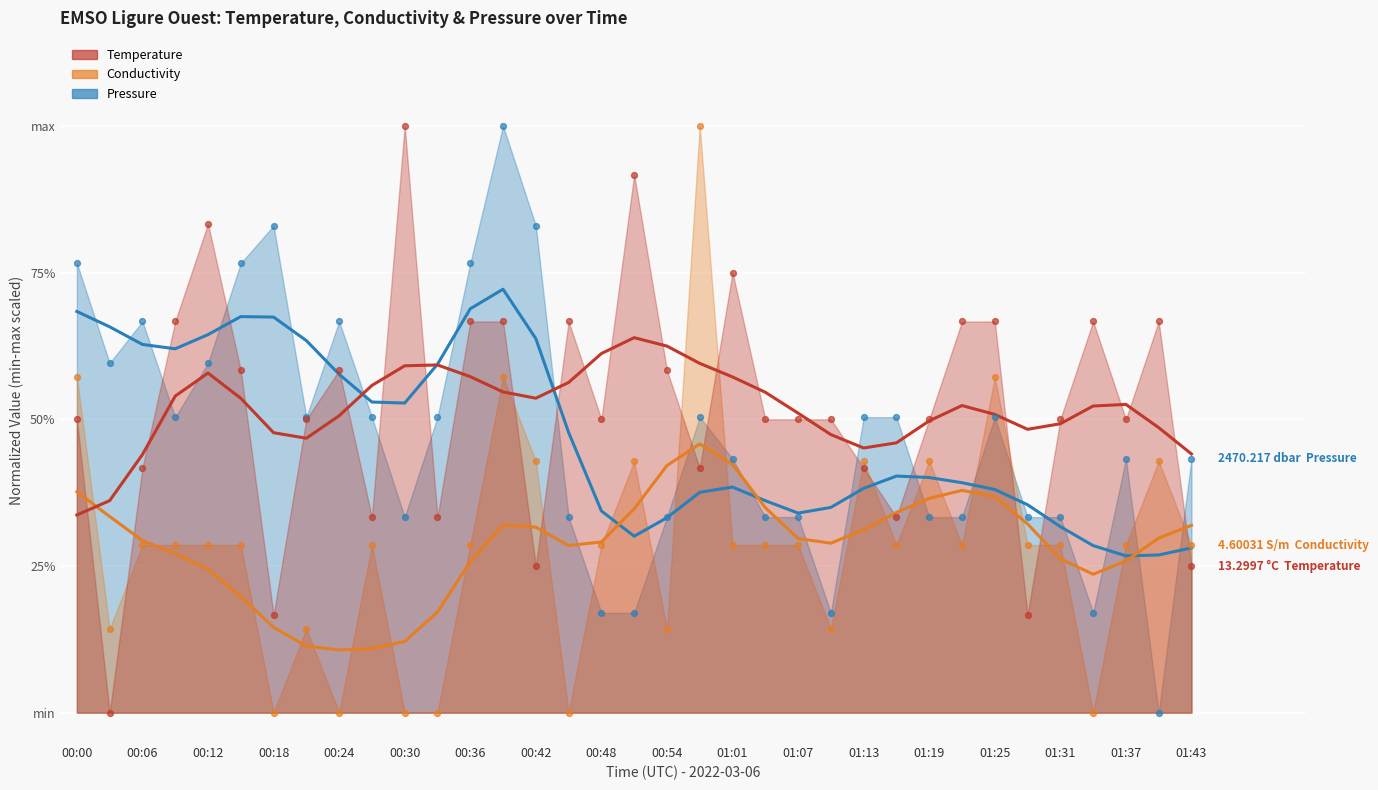

At which category is the sum across all series the highest?

00:39